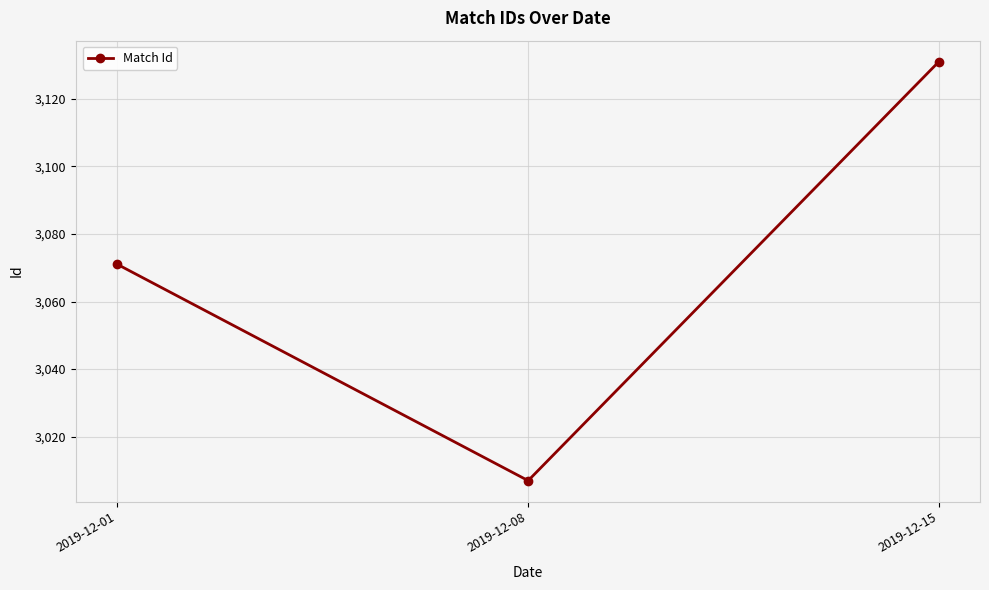

List the labels in order of value, largest first.

2019-12-15, 2019-12-01, 2019-12-08